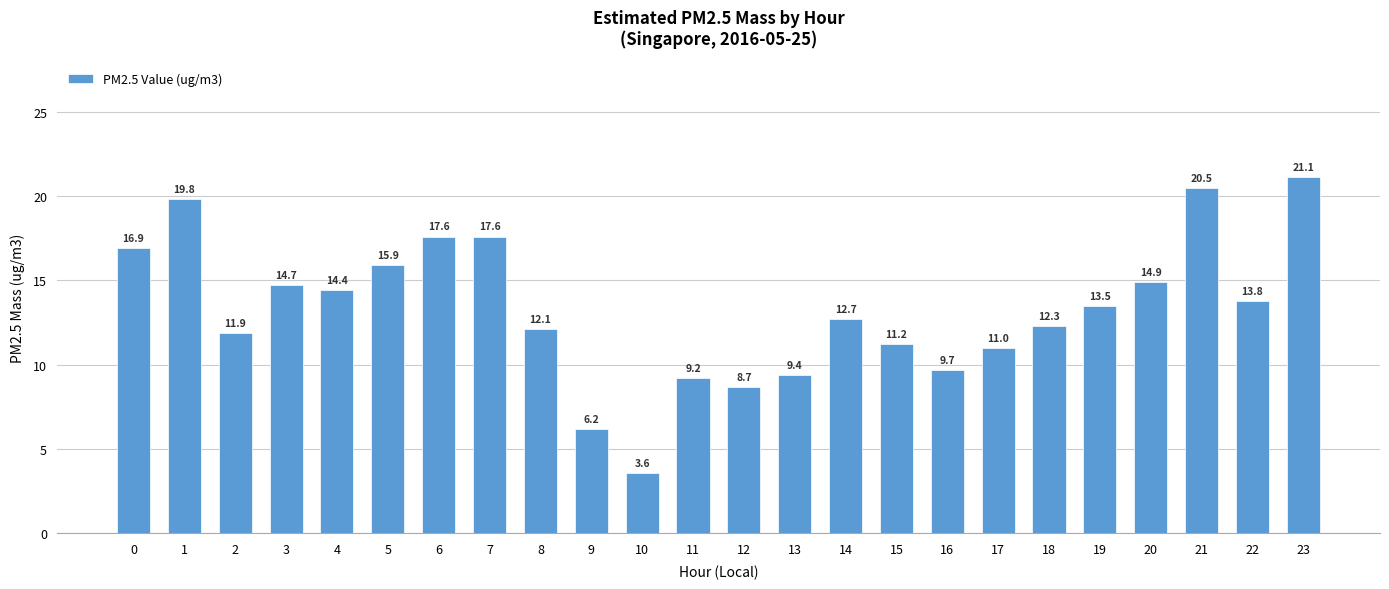

What is the minimum value shown in the chart?

3.6